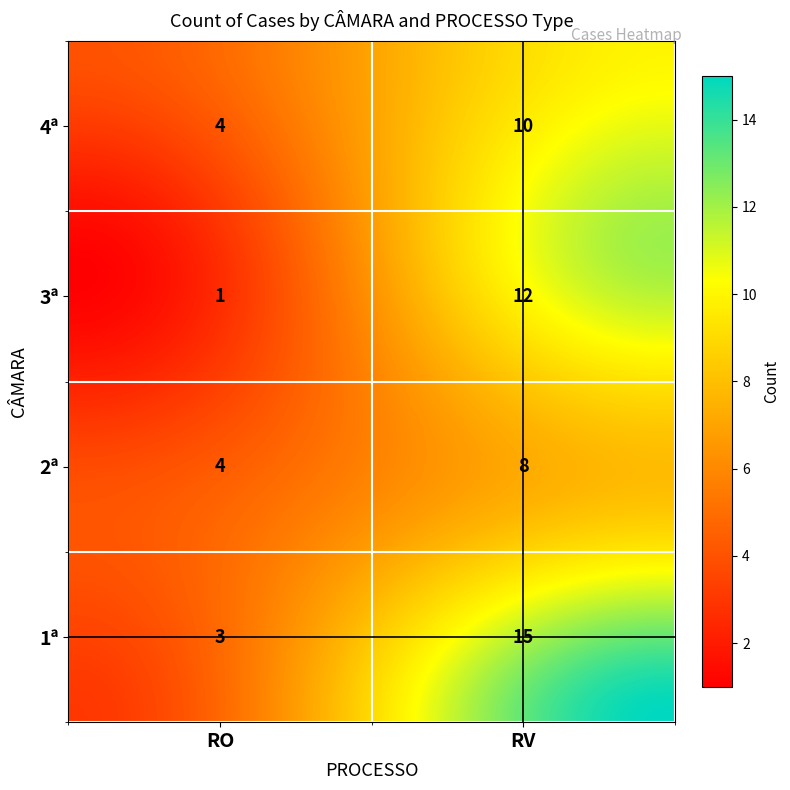

Which has a higher value, RV or RO?

RV